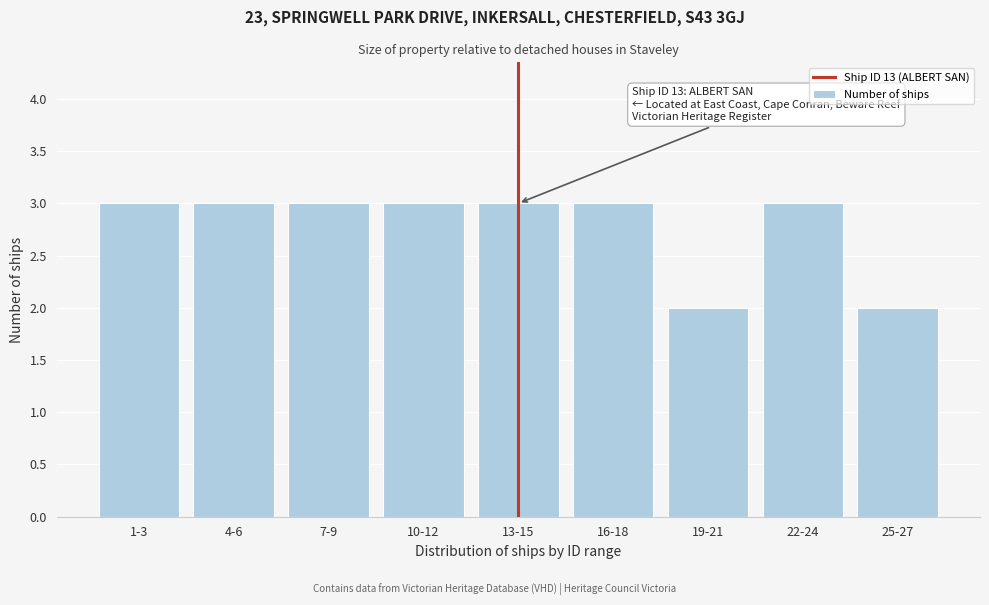

Reading right to left, extract all data points from this chart.

25-27=2	22-24=3	19-21=2	16-18=3	13-15=3	10-12=3	7-9=3	4-6=3	1-3=3